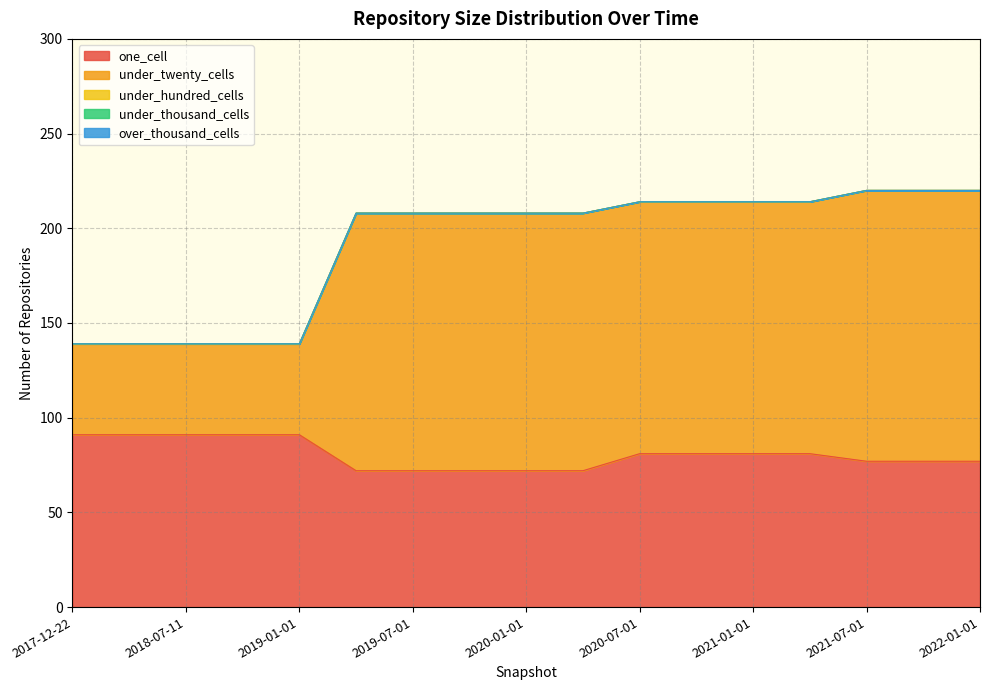

Does the chart have visible grid lines?

Yes